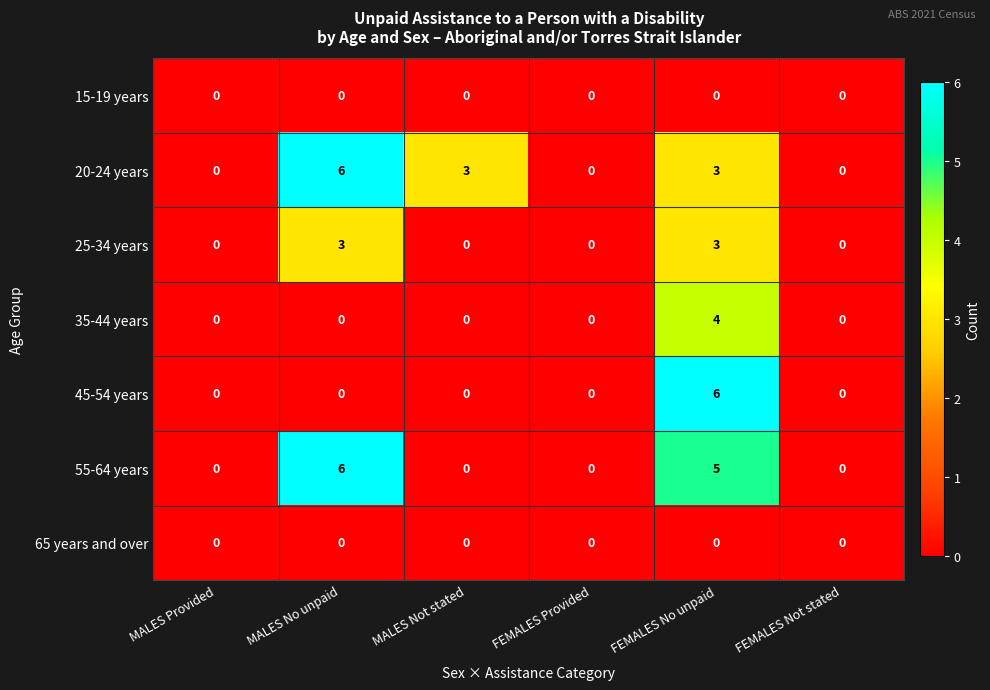

How many 55-64 years values are between 0 and 5?

5